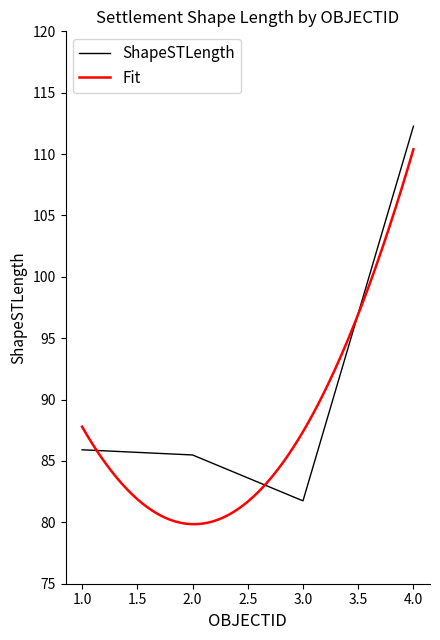

What is the sum of the values at 4 and 2?

197.8